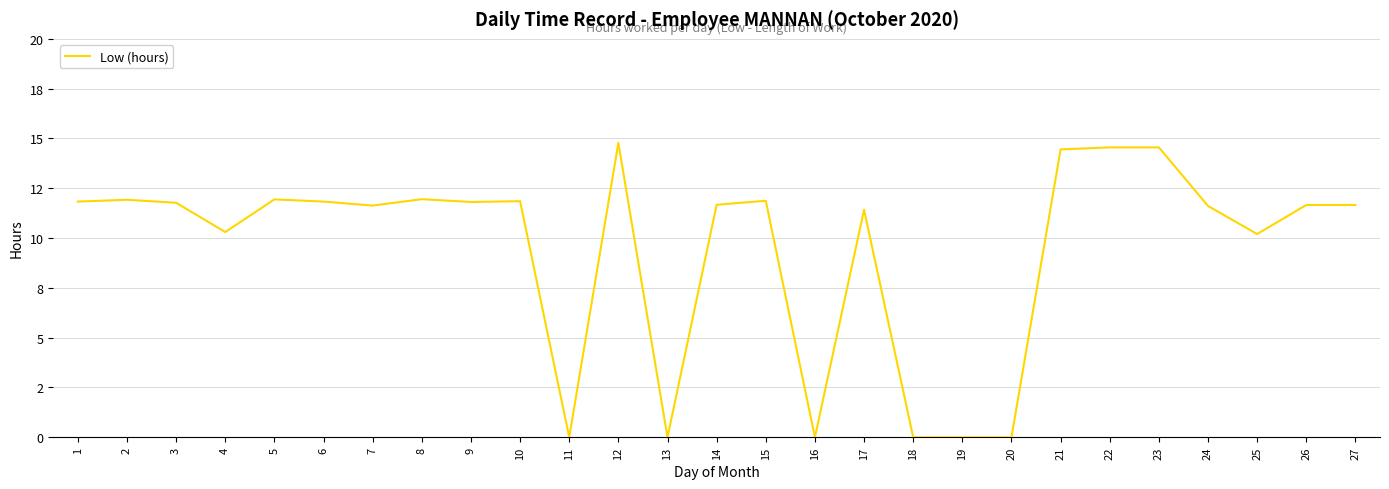

Reading left to right, list all the values displayed in this chart.

1=11.8	2=11.9	3=11.8	4=10.3	5=11.9	6=11.8	7=11.6	8=11.9	9=11.8	10=11.8	11=0.0	12=14.8	13=0.0	14=11.7	15=11.9	16=0.0	17=11.4	18=0.0	19=0.0	20=0.0	21=14.4	22=14.6	23=14.6	24=11.6	25=10.2	26=11.7	27=11.7